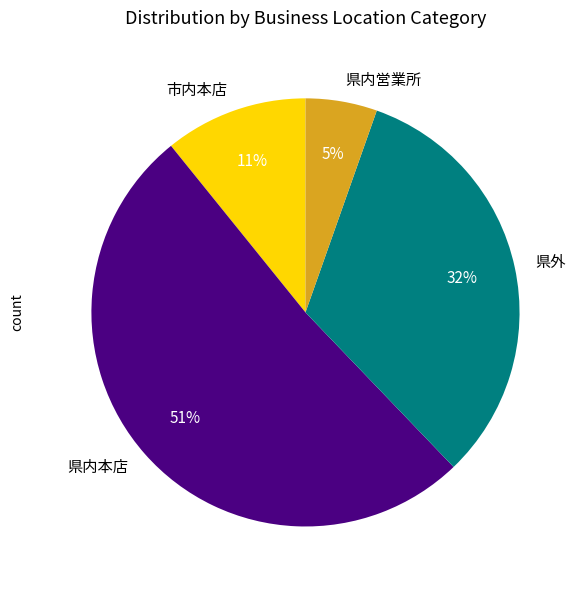

What is the majority slice?

県内本店